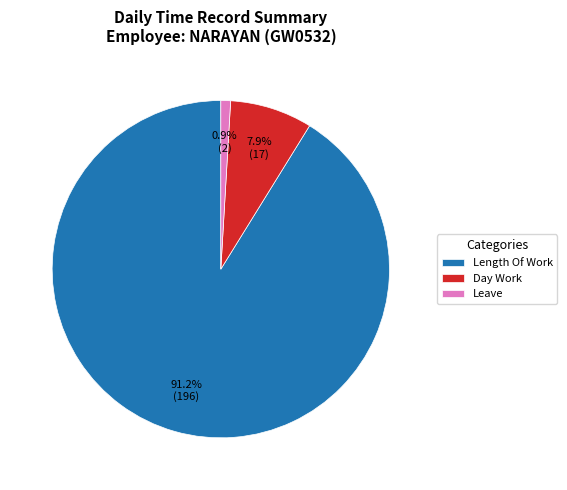

How many segments does this pie chart have?

3